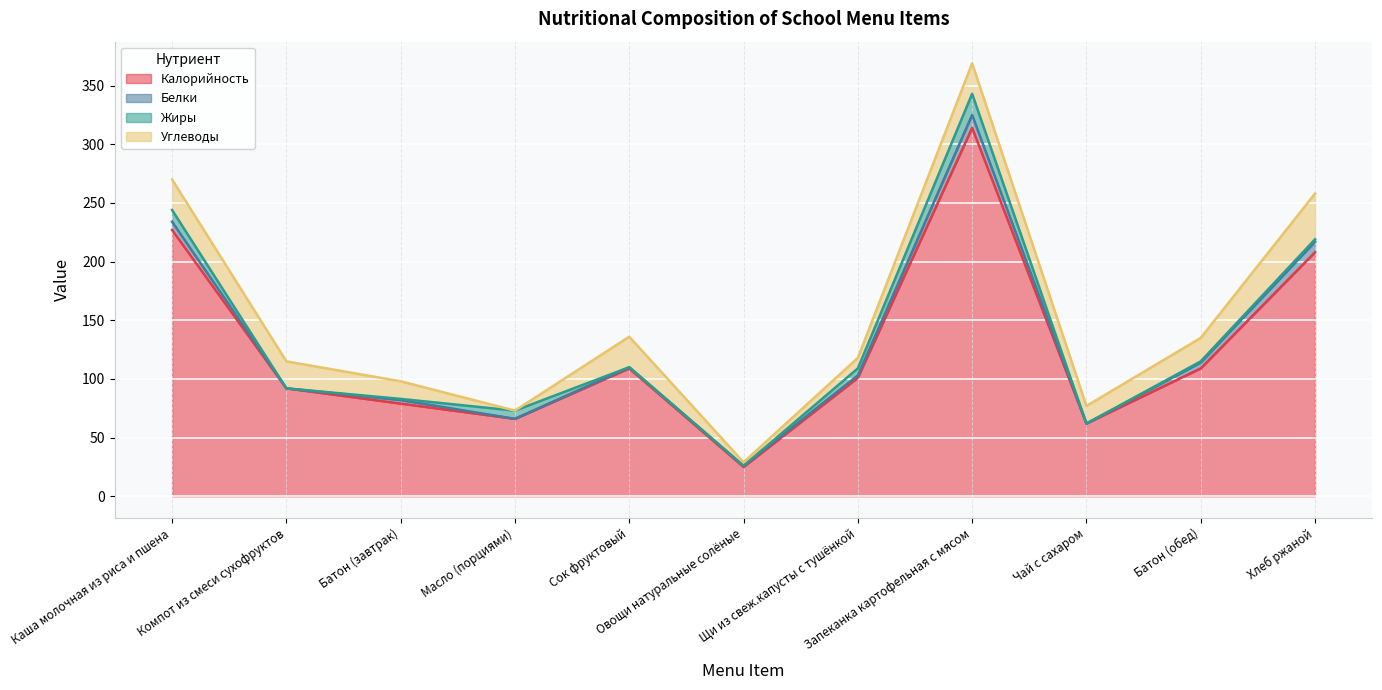

In Жиры, how many points are lower than both neighbors (excluding endpoints)?

2